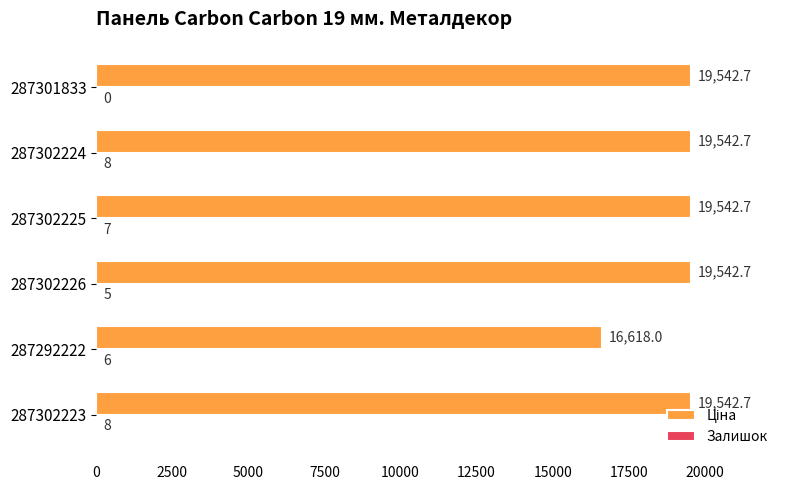

How many series are shown in this chart?

2